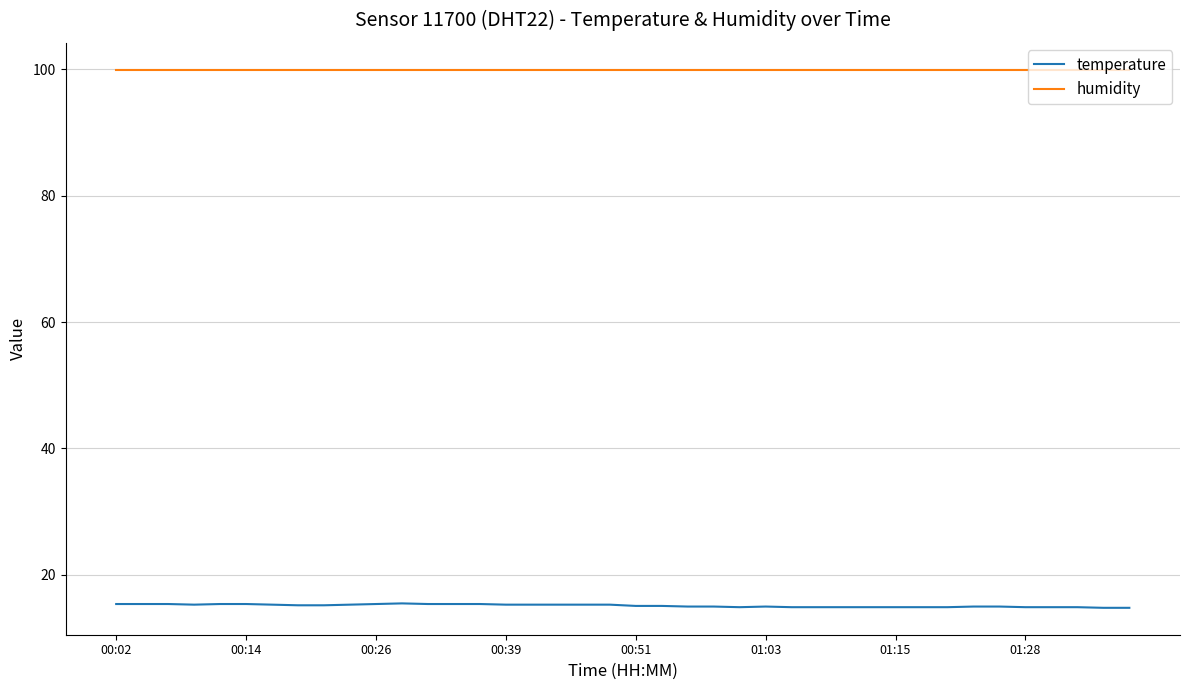

True or false: humidity and temperature intersect in this chart.

False